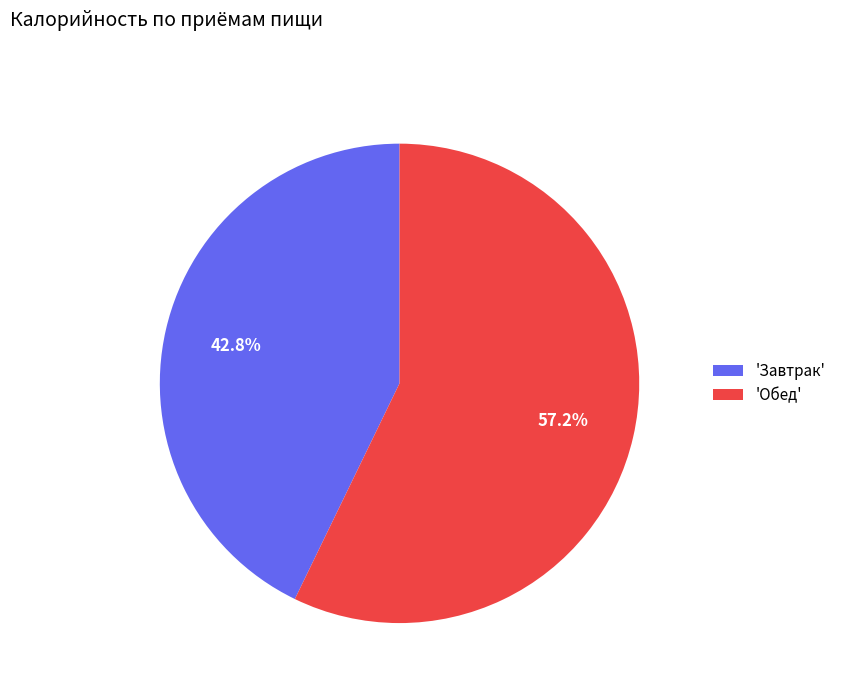

What is the smallest slice in the pie chart?

'Завтрак'